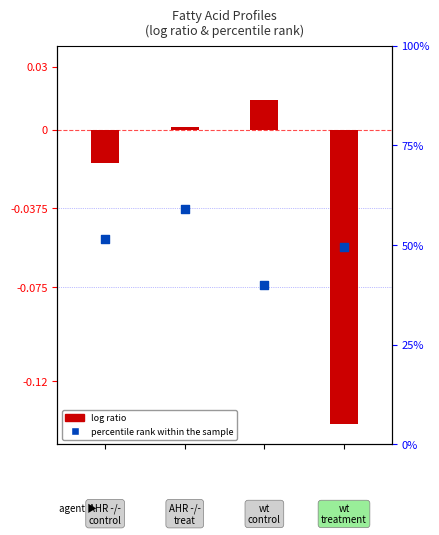

Which series reaches the maximum Y coordinate?

percentile rank within the sample